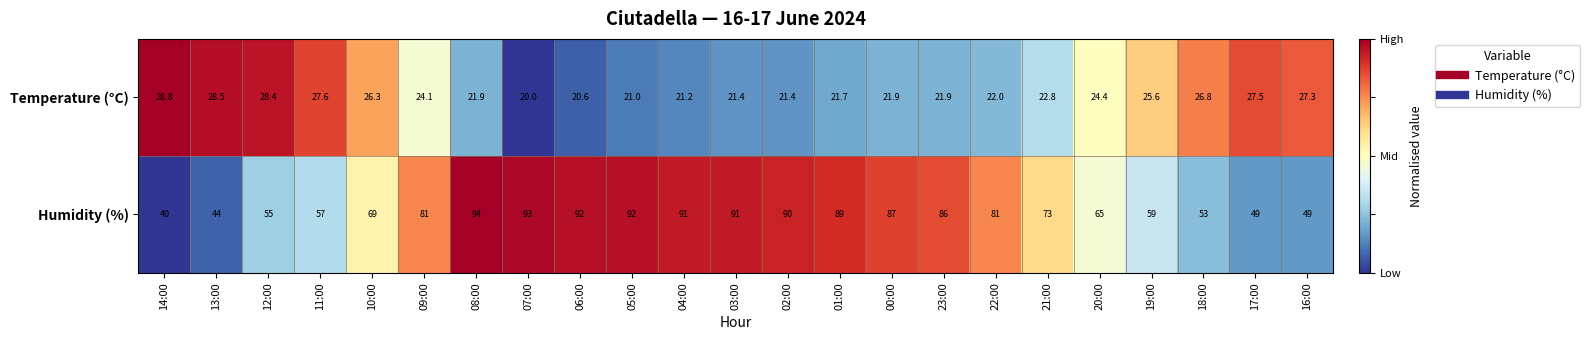

What is the sum of all Humidity (%) values?

1680.0